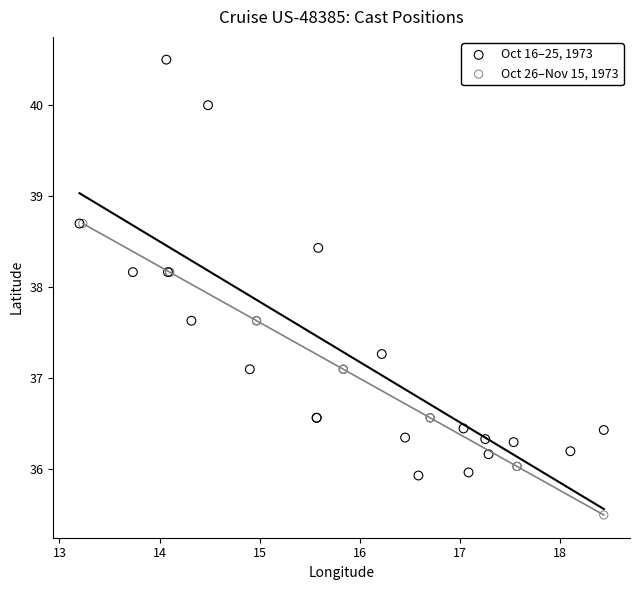

Which series has the largest Y range (max minus min)?

Oct 16–25, 1973